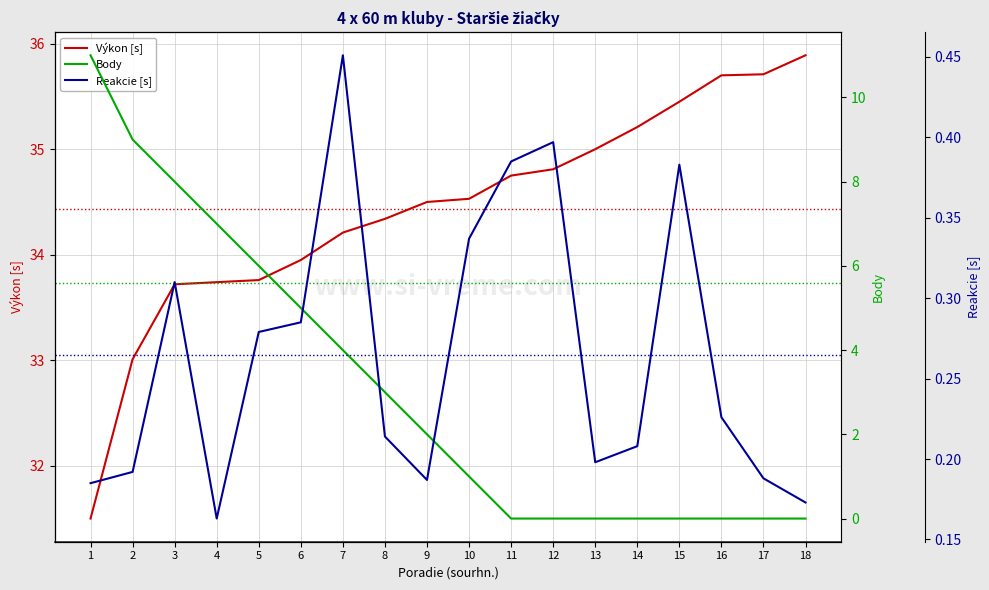

Between 9 and 12, which series saw the biggest shift?

Body